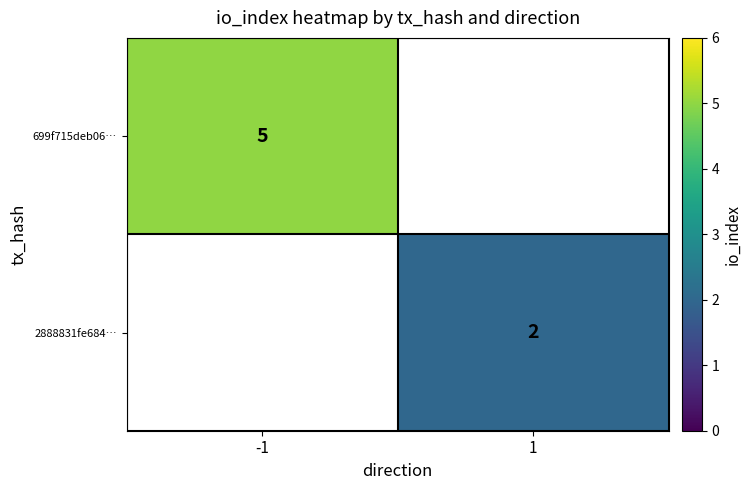

Is the value of 699f715deb06… at -1 greater than the value of 2888831fe684… at 1?

Yes